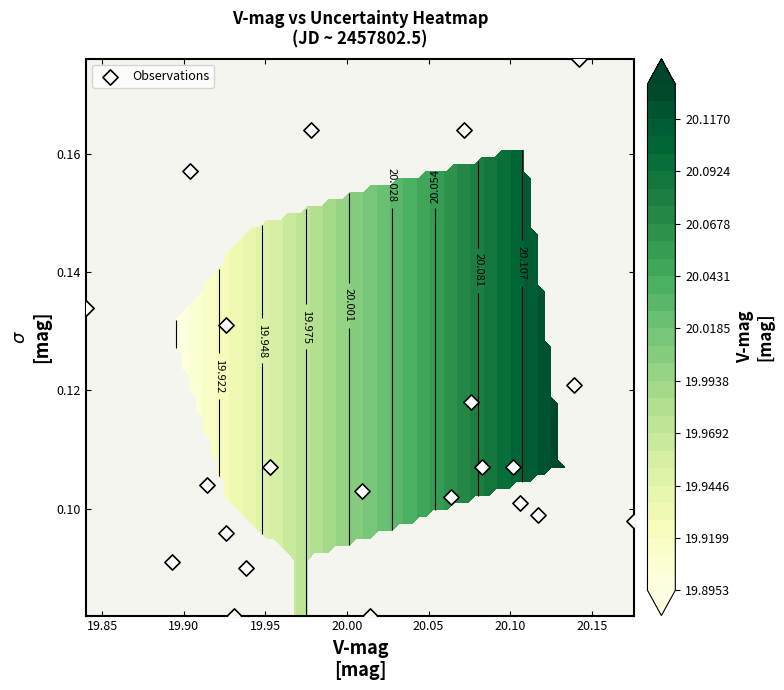

What is the difference between the maximum and minimum values?

0.1